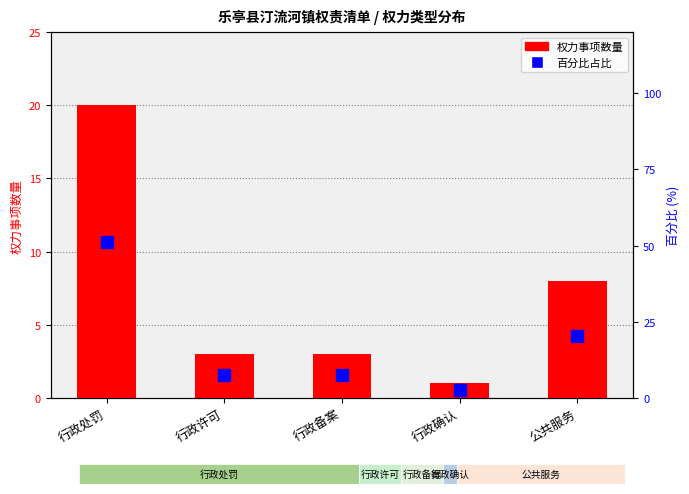

What is the label of the 5th bar from the right?

行政处罚